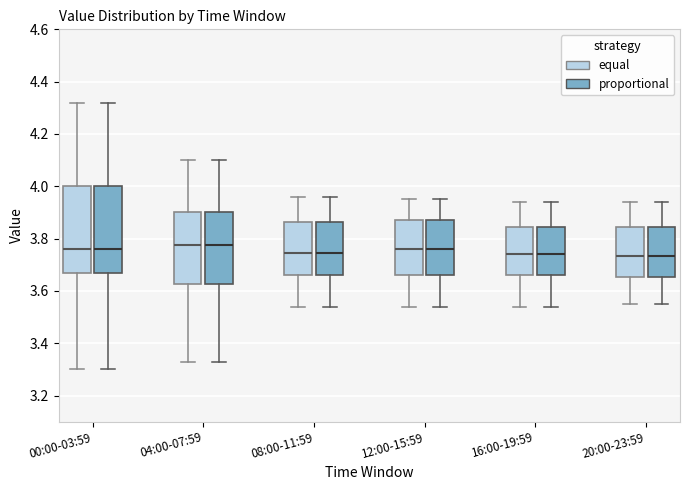

Reading left to right, transcribe this box plot: for each box, give where its median line is, the range the box spans, and where its two whiskers end, as read against the y-axis. The values are not printed on the chart, so give them approximately, as read against the axis.

00:00-03:59 (equal): median 3.76, box 3.68 to 4.00, whiskers 3.30 to 4.32
00:00-03:59 (proportional): median 3.76, box 3.68 to 4.00, whiskers 3.30 to 4.32
04:00-07:59 (equal): median 3.78, box 3.62 to 3.90, whiskers 3.34 to 4.10
04:00-07:59 (proportional): median 3.78, box 3.62 to 3.90, whiskers 3.34 to 4.10
08:00-11:59 (equal): median 3.74, box 3.66 to 3.86, whiskers 3.54 to 3.96
08:00-11:59 (proportional): median 3.74, box 3.66 to 3.86, whiskers 3.54 to 3.96
12:00-15:59 (equal): median 3.76, box 3.66 to 3.88, whiskers 3.54 to 3.96
12:00-15:59 (proportional): median 3.76, box 3.66 to 3.88, whiskers 3.54 to 3.96
16:00-19:59 (equal): median 3.74, box 3.66 to 3.84, whiskers 3.54 to 3.94
16:00-19:59 (proportional): median 3.74, box 3.66 to 3.84, whiskers 3.54 to 3.94
20:00-23:59 (equal): median 3.74, box 3.66 to 3.84, whiskers 3.56 to 3.94
20:00-23:59 (proportional): median 3.74, box 3.66 to 3.84, whiskers 3.56 to 3.94